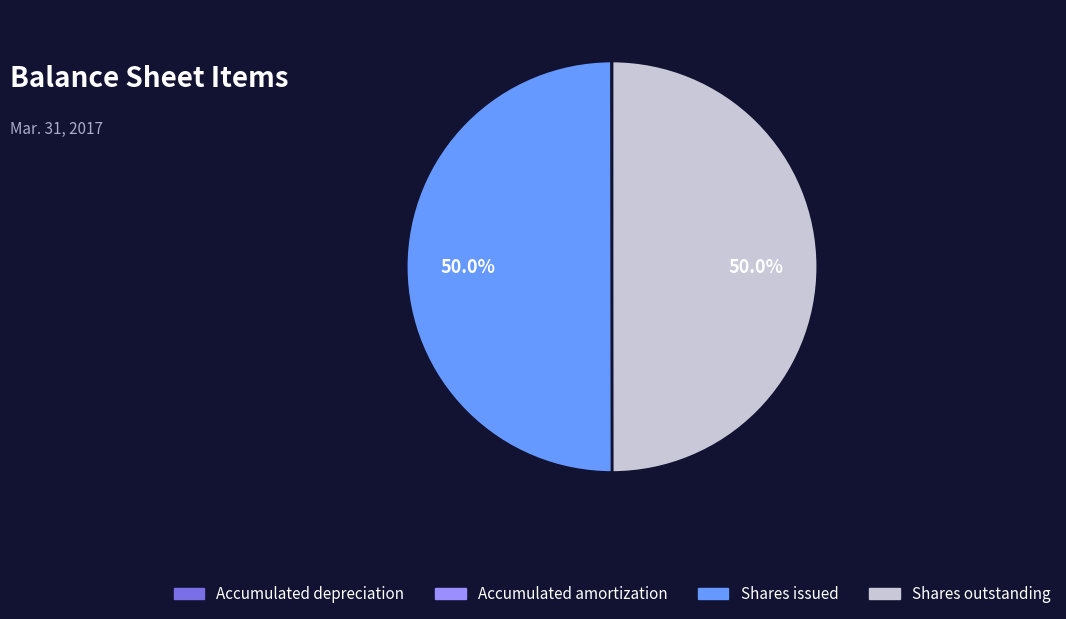

Do Shares outstanding and Shares issued together represent more than half of the pie?

Yes